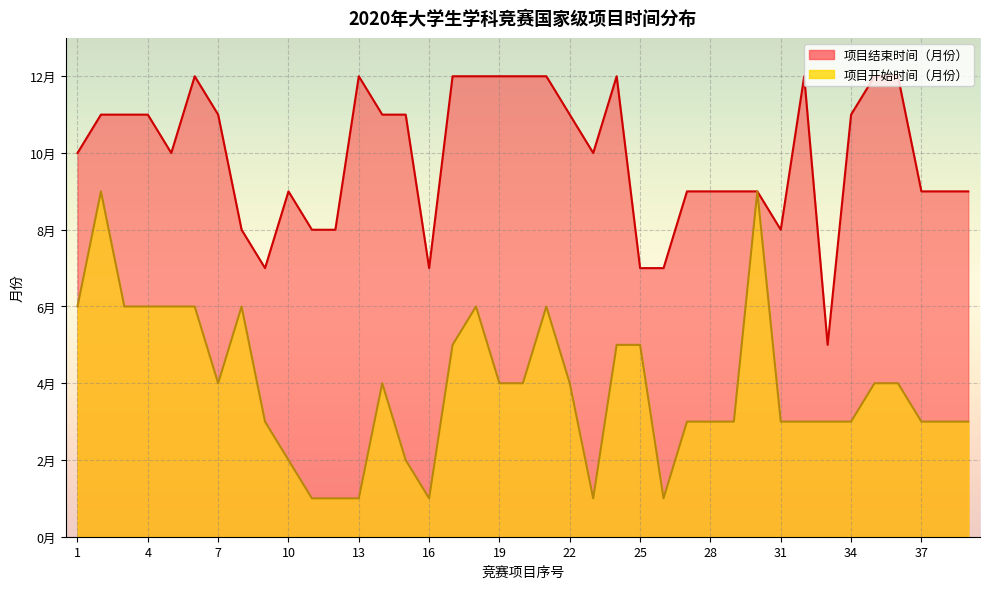

Is it true that 项目结束时间（月份） equals 11 at 15?

True